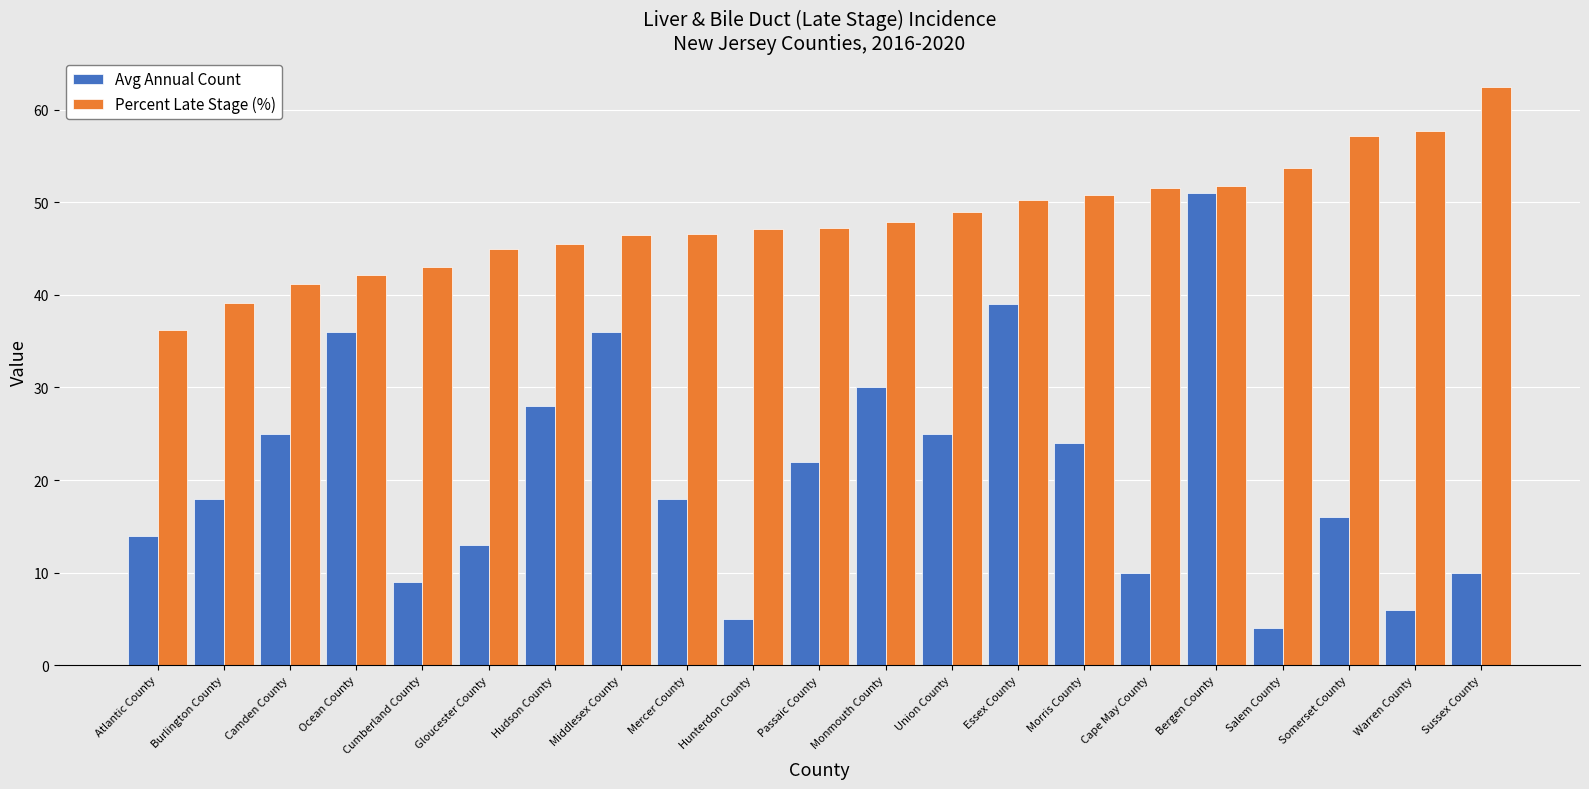

The Percent Late Stage (%) series shows 19.8 at Cape May County. True or false?

False